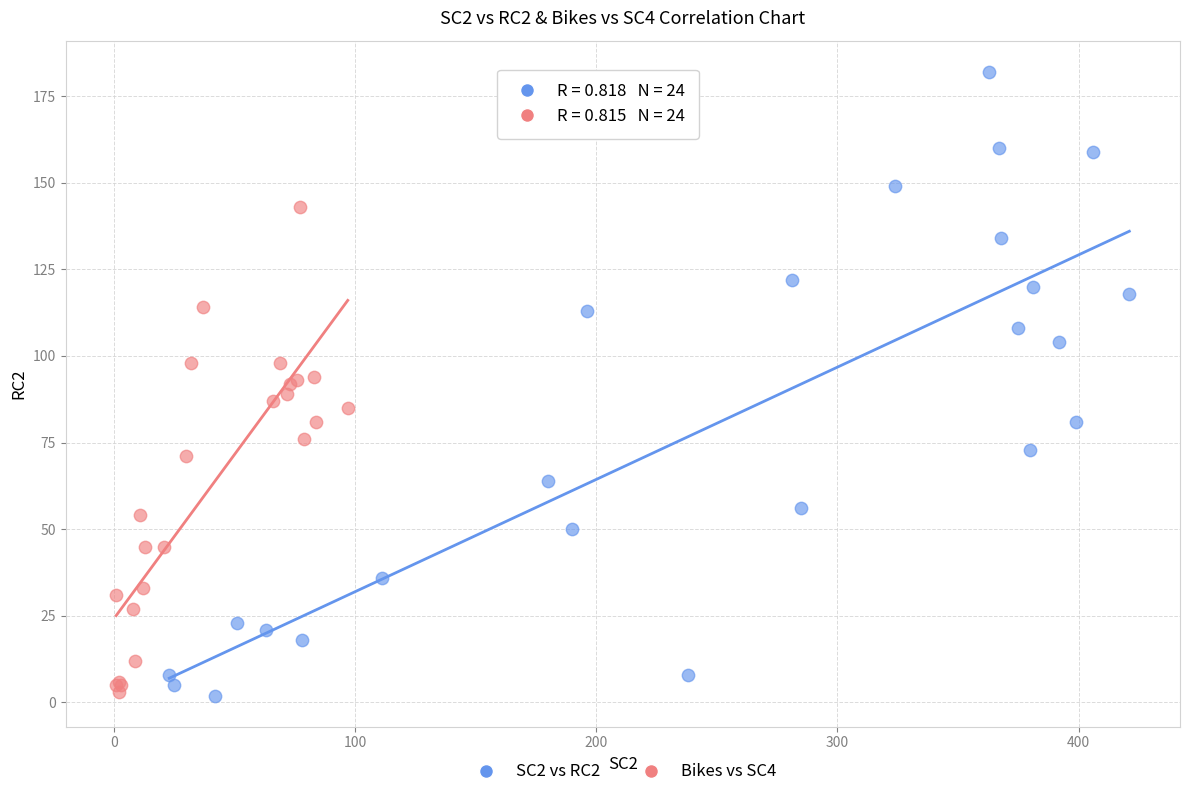

Which series contains the highest Y value?

SC2 vs RC2